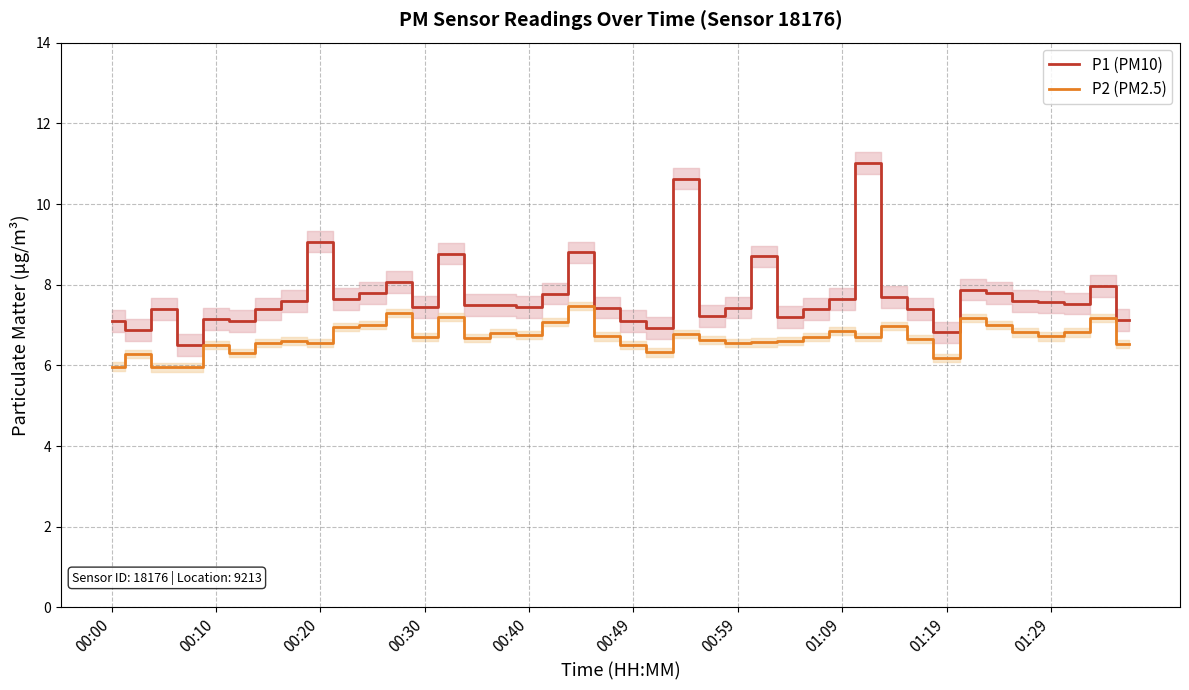

What is the minimum value for P1 (PM10)?

6.5